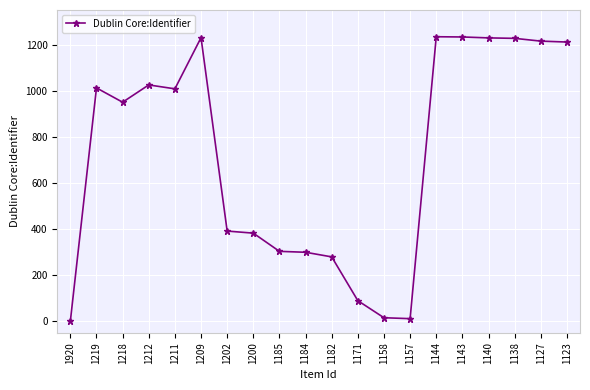

Where is the first local maximum?

1219